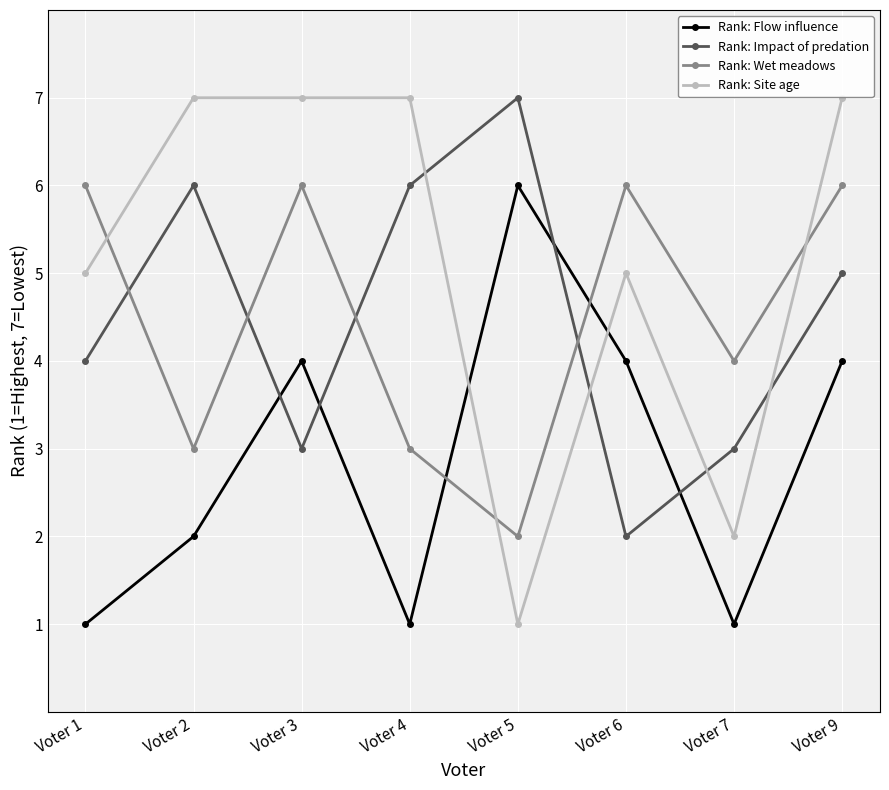

How many interior local valleys does the Rank: Wet meadows series have?

3